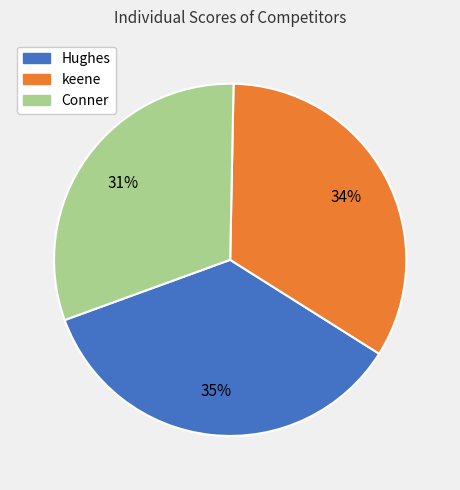

What percentage is the Conner slice, to the nearest percent?

31%